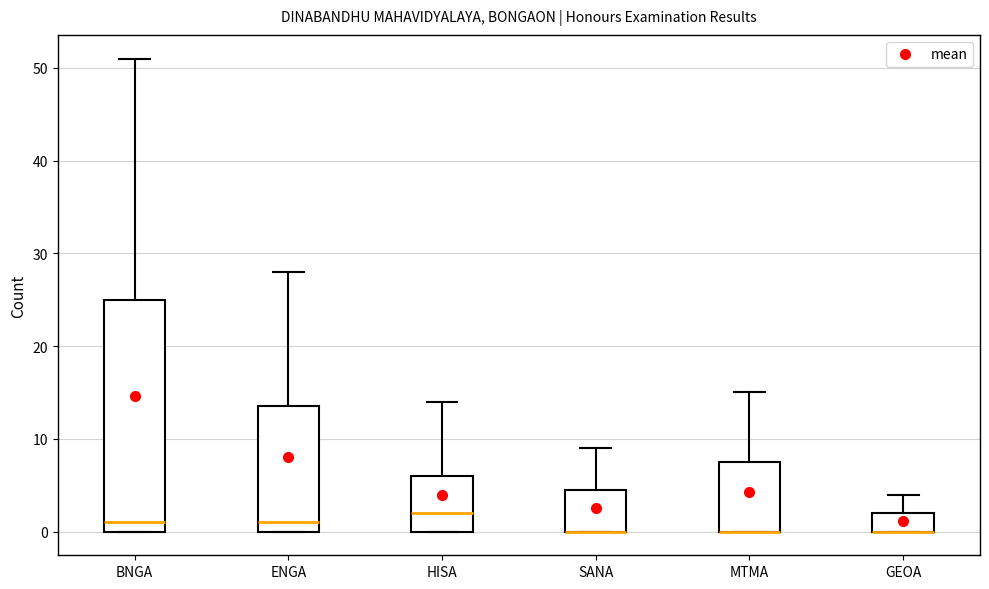

Reading left to right, read every box against the y-axis: the position of its median line, the range the box covers, and the ends of its whiskers. The values are not printed on the chart, so give them approximately, as read against the axis.

BNGA: median 1, box 0 to 25, whiskers 0 to 51
ENGA: median 1, box 0 to 14, whiskers 0 to 28
HISA: median 2, box 0 to 6, whiskers 0 to 14
SANA: median 0 (drawn on the box's lower edge), box 0 to 5, whiskers 0 to 9
MTMA: median 0 (drawn on the box's lower edge), box 0 to 8, whiskers 0 to 15
GEOA: median 0 (drawn on the box's lower edge), box 0 to 2, whiskers 0 to 4